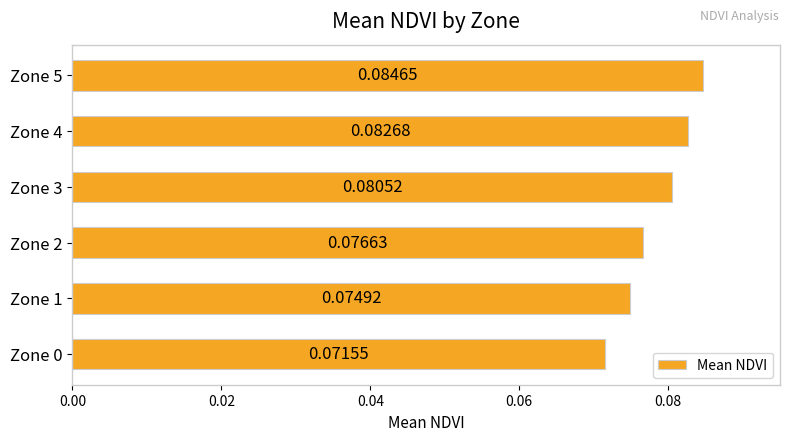

Which has a higher value, Zone 5 or Zone 2?

Zone 5